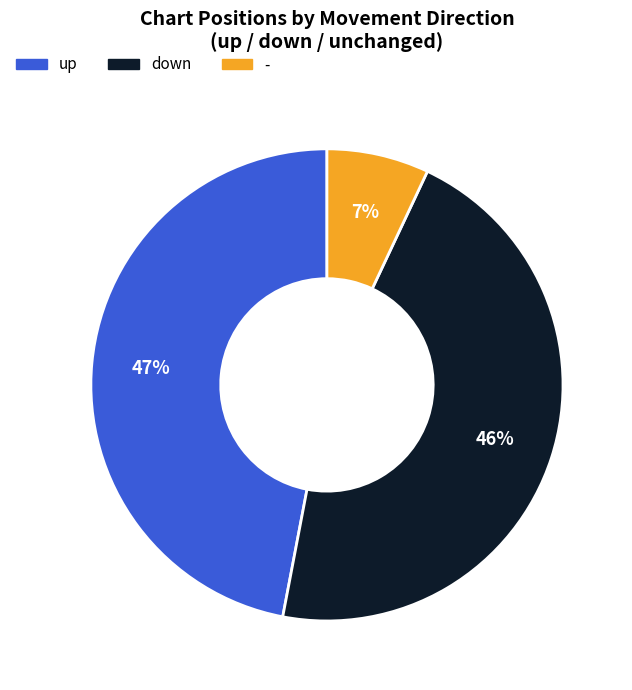

To the nearest percent, what is the difference between the largest and smallest slice percentages?

40%